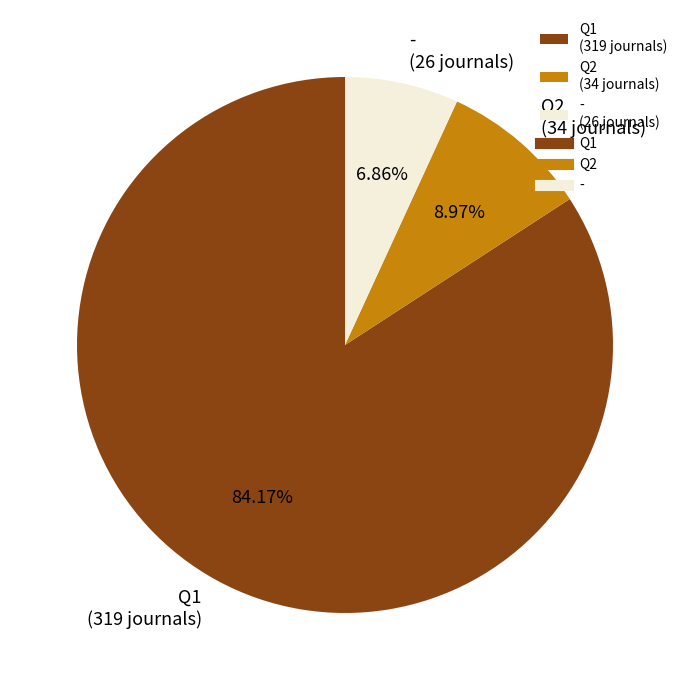

What is the smallest slice in the pie chart?

-